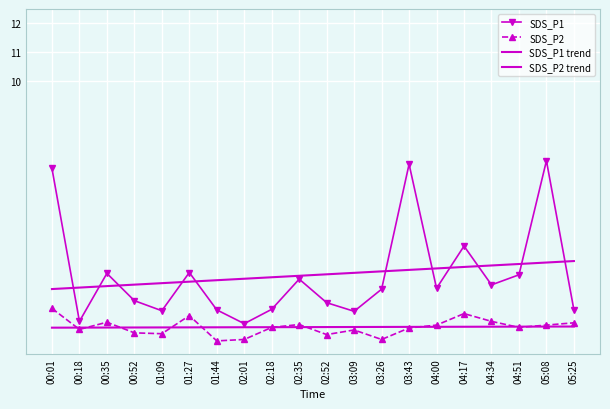

What is the value of the SDS_P1 point at the 4th from the left?

2.4